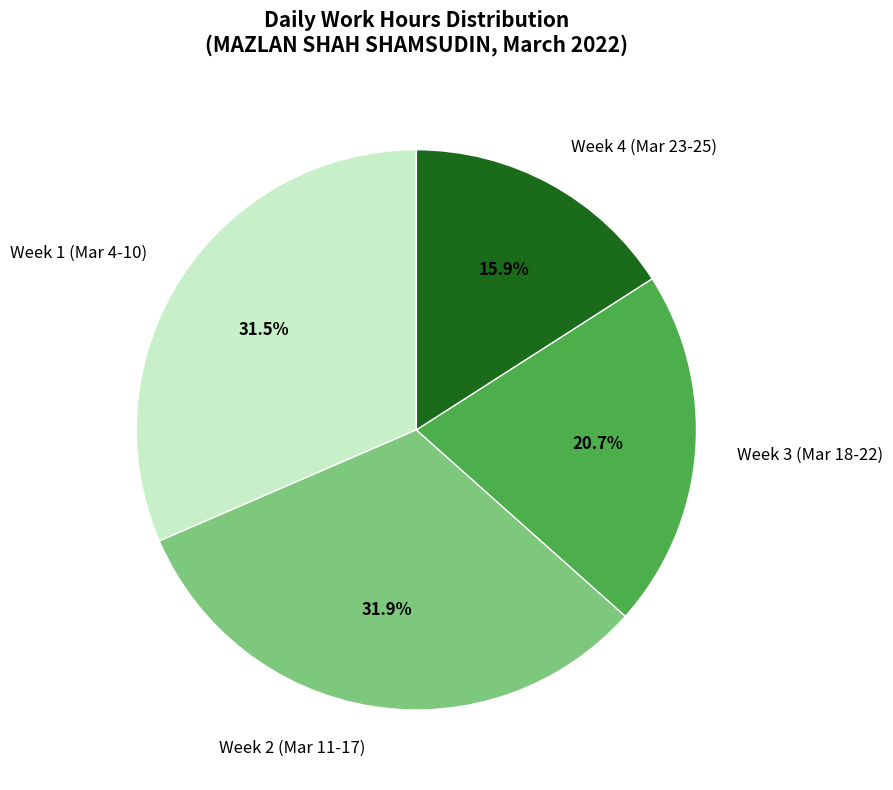

Does any single category account for the majority?

No